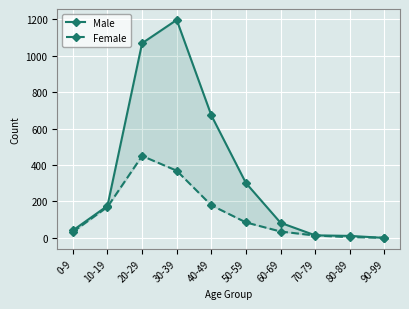

At 30-39, list the series in order from smallest to largest.

Female, Male